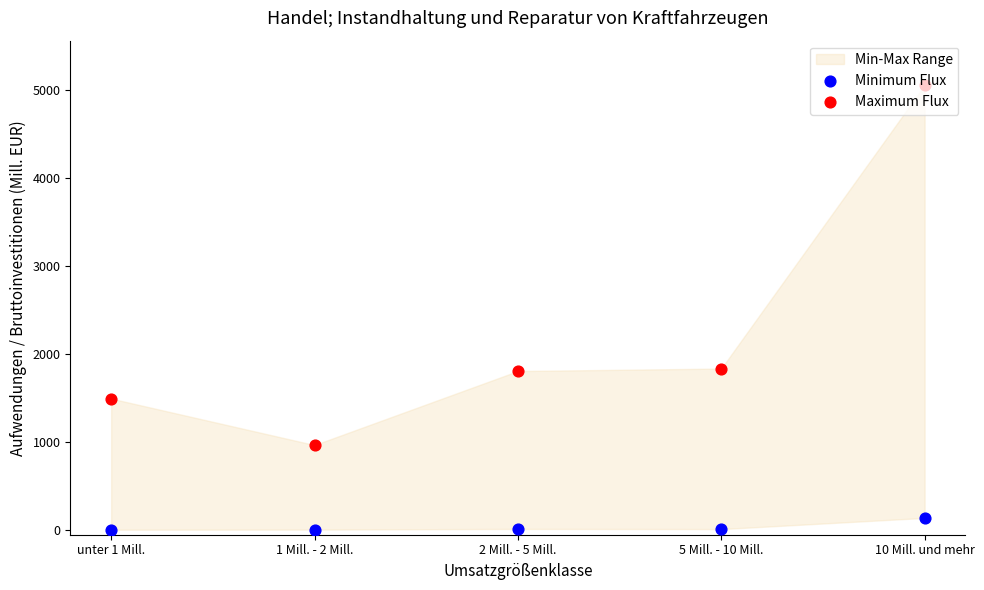

Which series reaches the maximum Y coordinate?

Maximum Flux